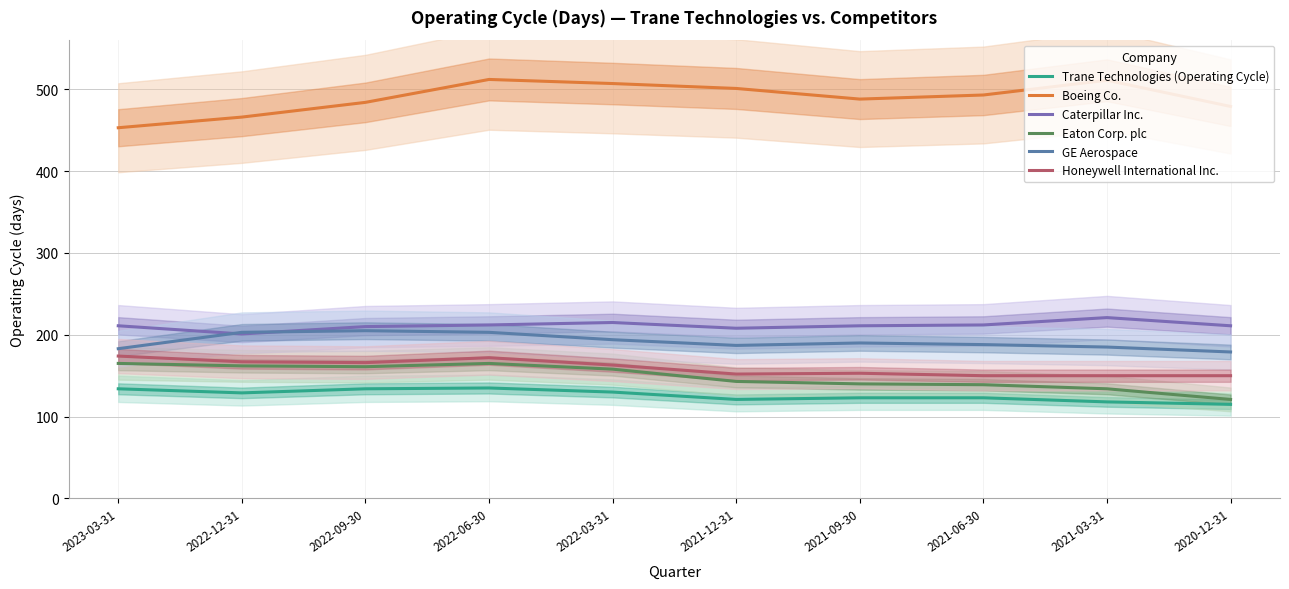

Does the chart display data point markers on the line(s)?

No